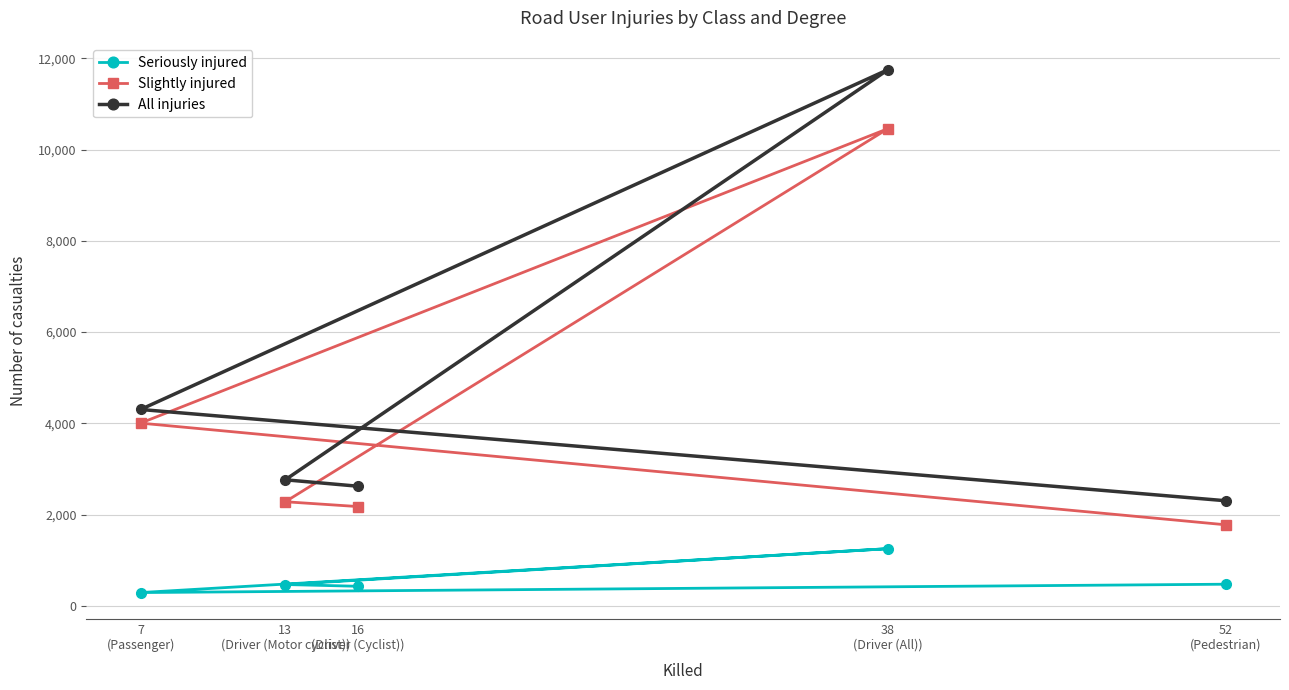

What is the label of the 1st point from the right?

52
(Pedestrian)